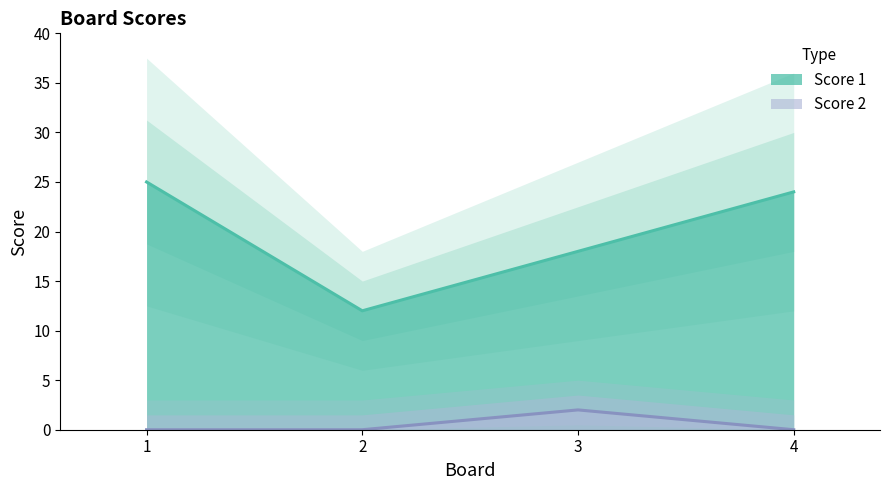

At how many categories does at least one series exceed 12?

3